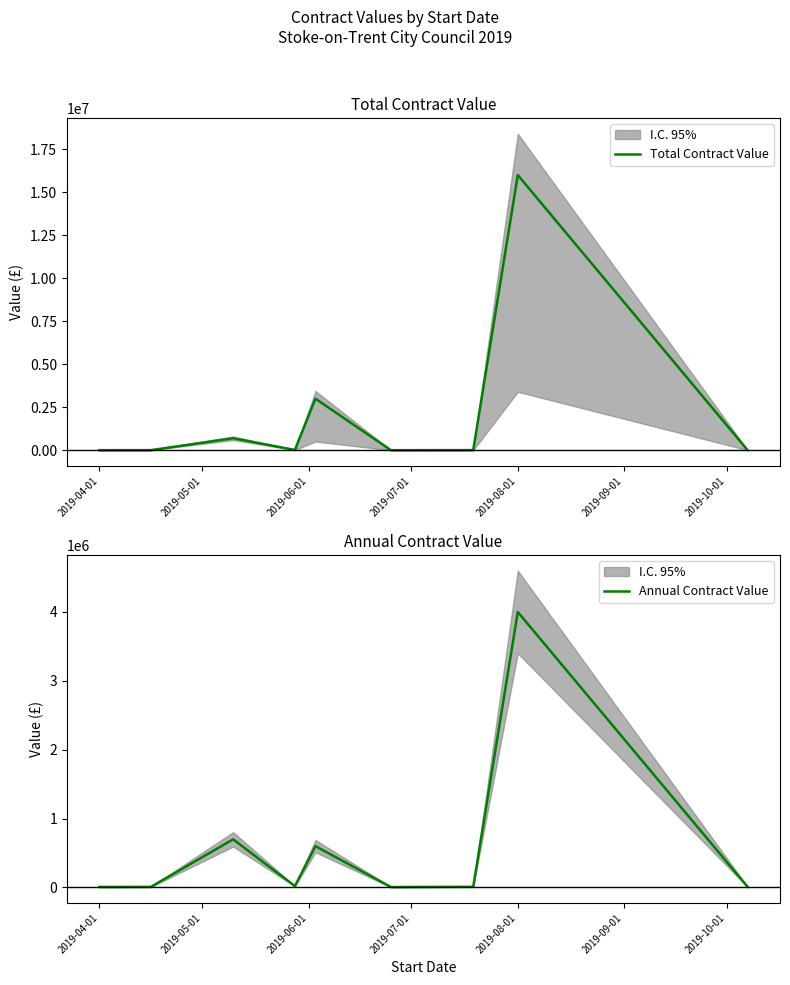

What is the highest value of the Total Contract Value series?

16000000.0